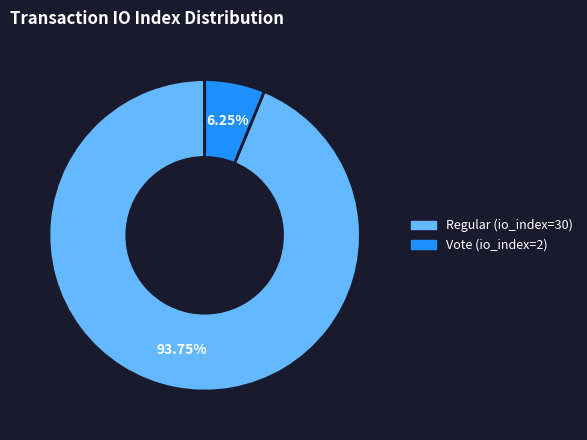

Count the number of slices in the pie.

2